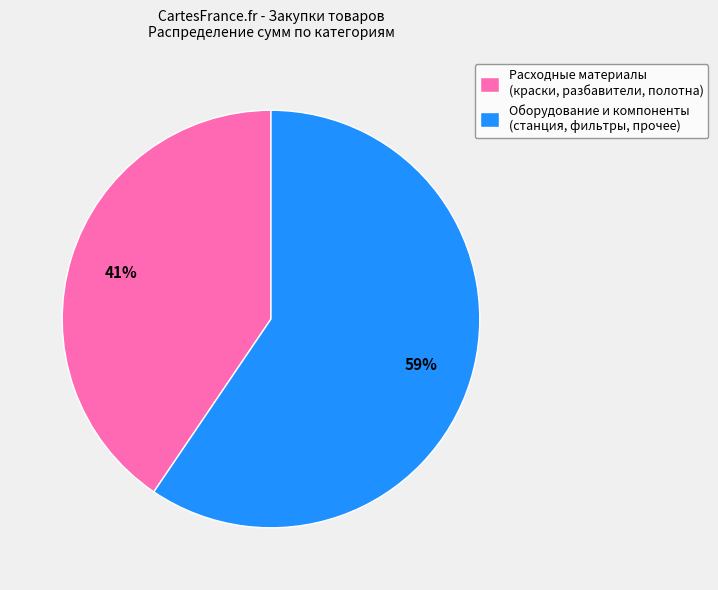

Combined, do Расходные материалы (краски, разбавители, полотна) and Оборудование и компоненты (станция, фильтры, прочее) account for over 50%?

Yes